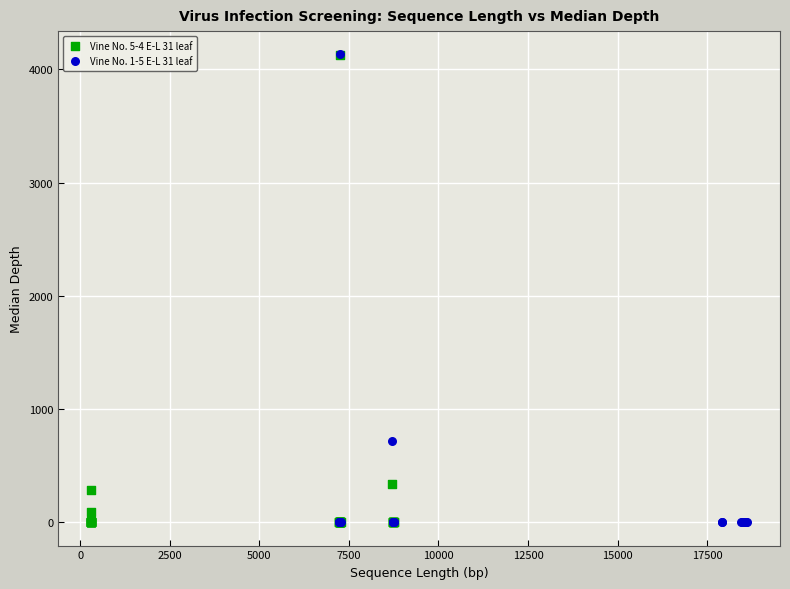

What are all the series names shown in the legend?

Vine No. 5-4 E-L 31 leaf, Vine No. 1-5 E-L 31 leaf